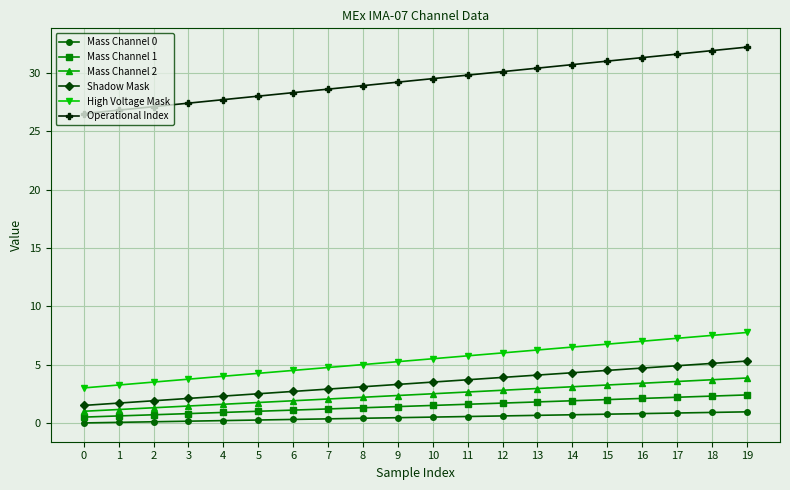

Count the number of categories in the chart.

20